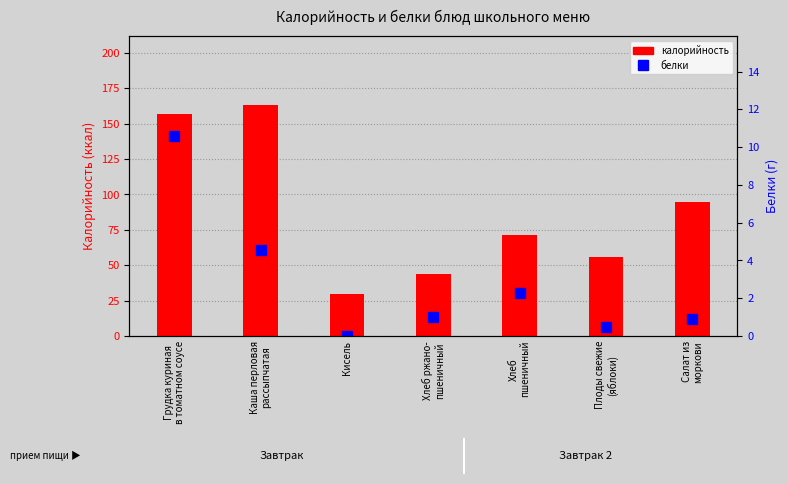

Is it true that калорийность equals 157.0 at Грудка куриная
в томатном соусе?

True